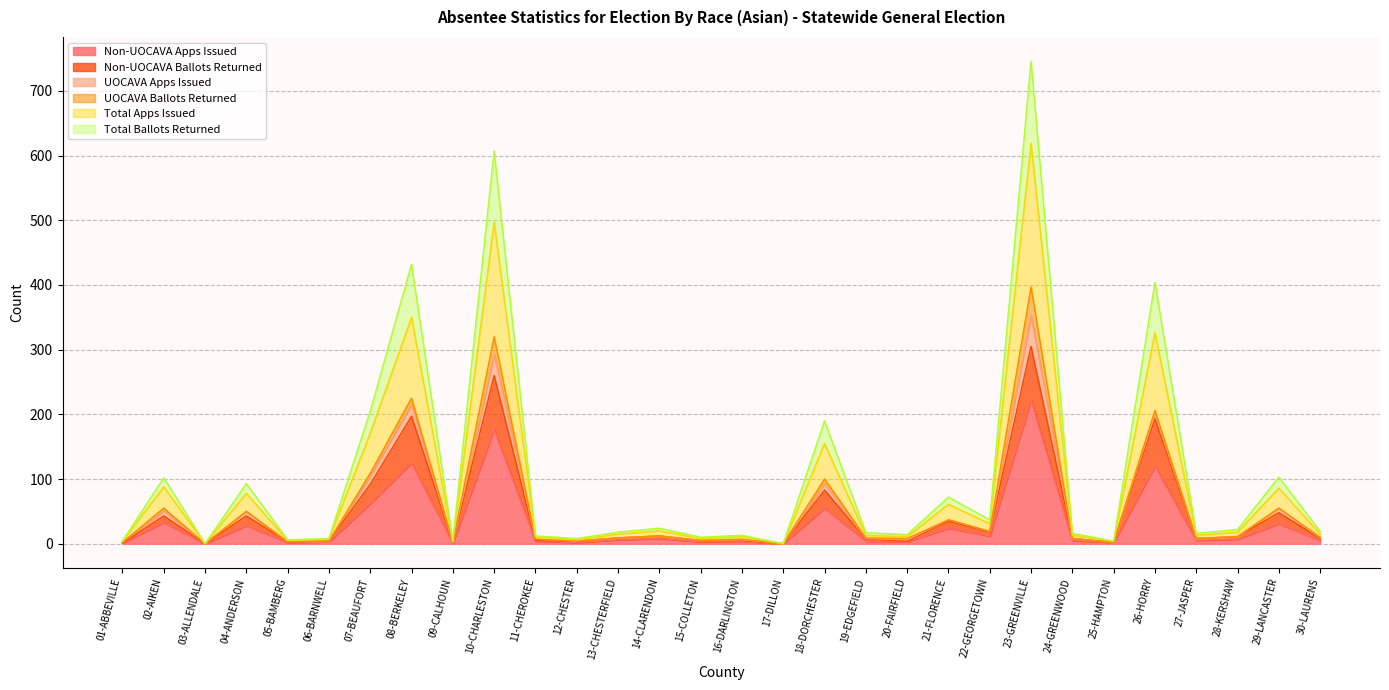

Read the Non-UOCAVA Apps Issued value at 14-CLARENDON, to the nearest 10.

10